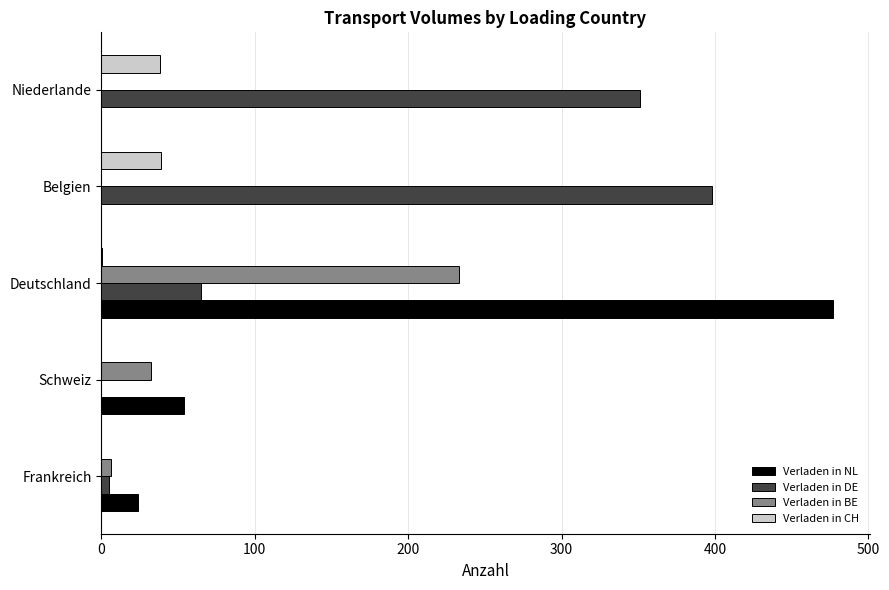

True or false: Verladen in BE has a value of 315.1 at Deutschland.

False